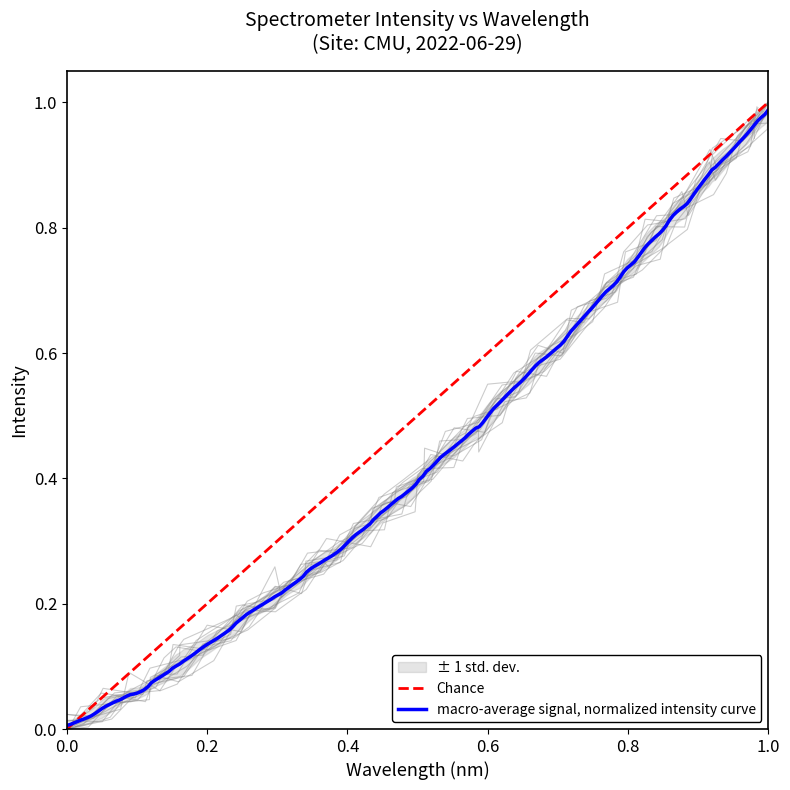

What is the difference between the maximum and minimum values in the y series?

1.0